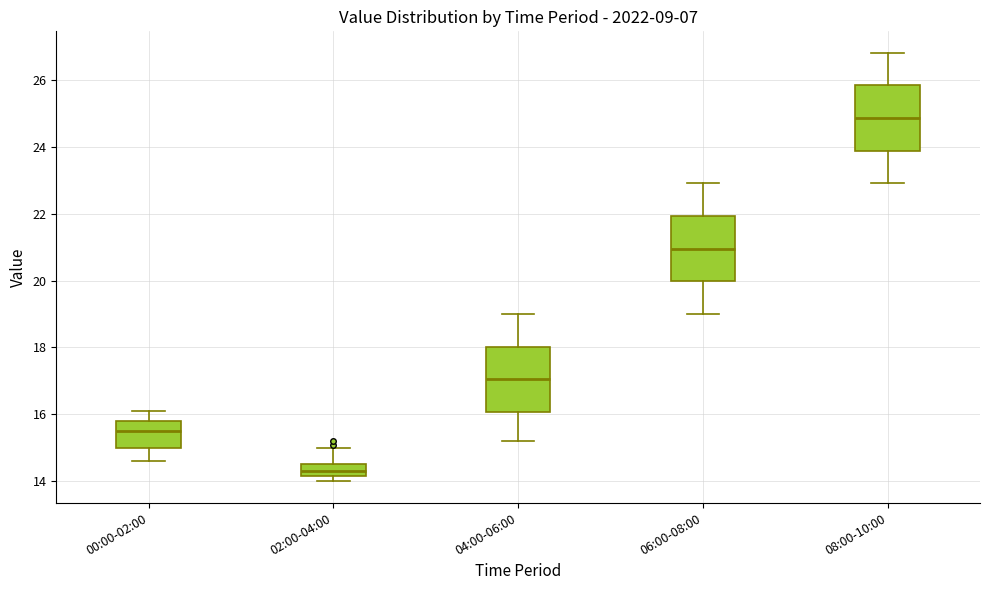

Where does the median line of the box for 02:00-04:00 sit on the y-axis? The values are not printed on the chart, so give them approximately, as read against the axis.

14.4